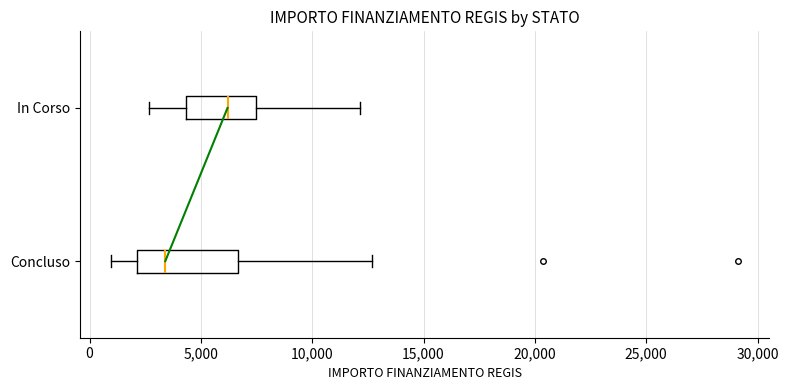

Which box's median line is the furthest to the left?

Concluso